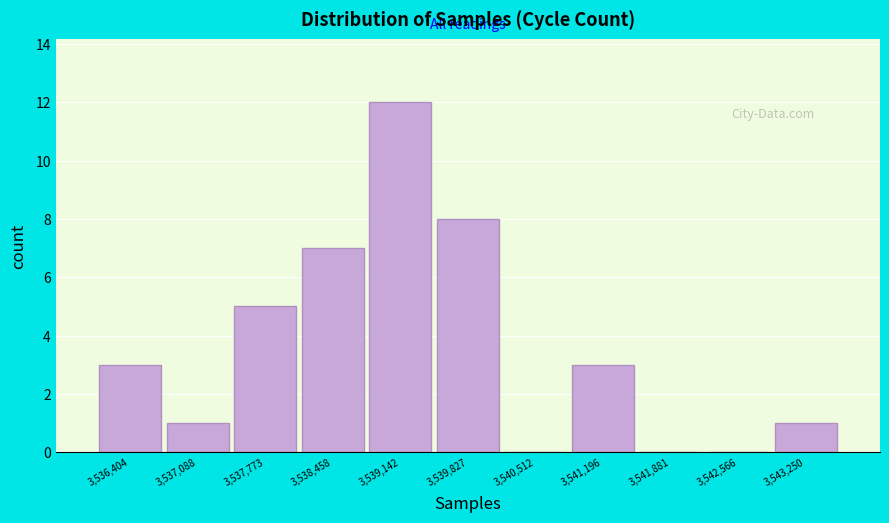

How tall is the bar that spans 3540900 to 3541500 on the x-axis? Neither the bar edges nor the heights are printed on the chart, so give them approximately, as read against the axes.

3